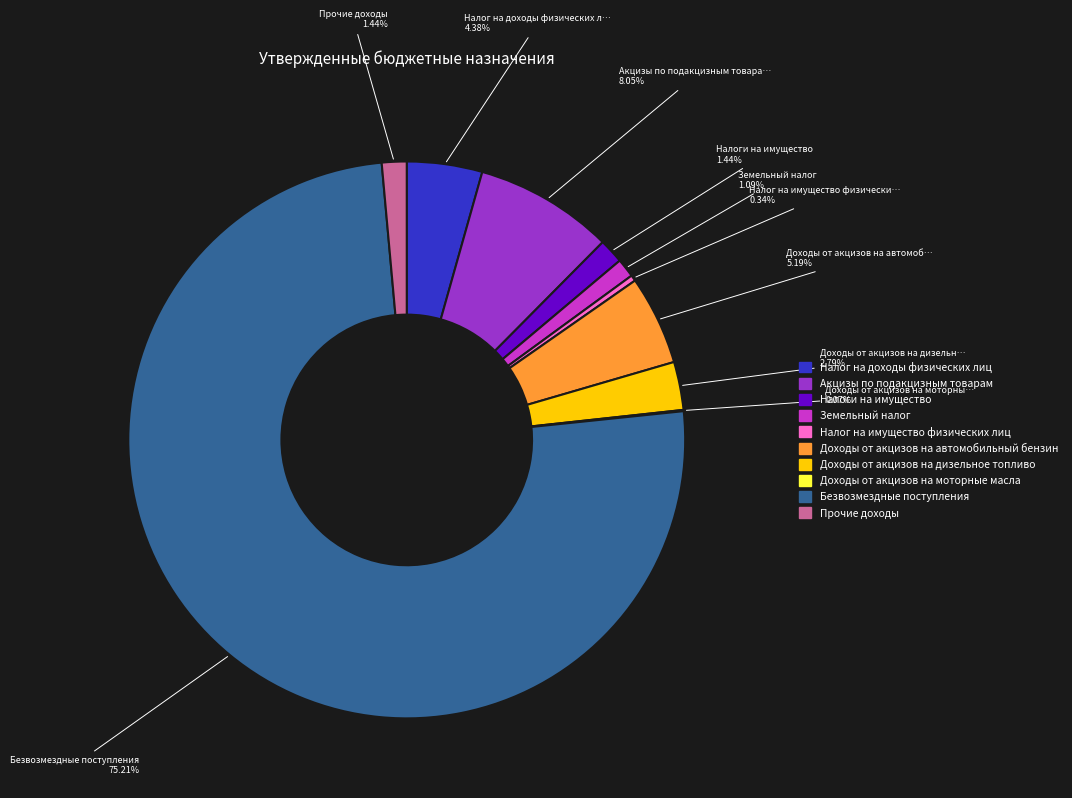

What is the ratio of the value at Налог на доходы физических лиц to the value at Налоги на имущество?

3.0